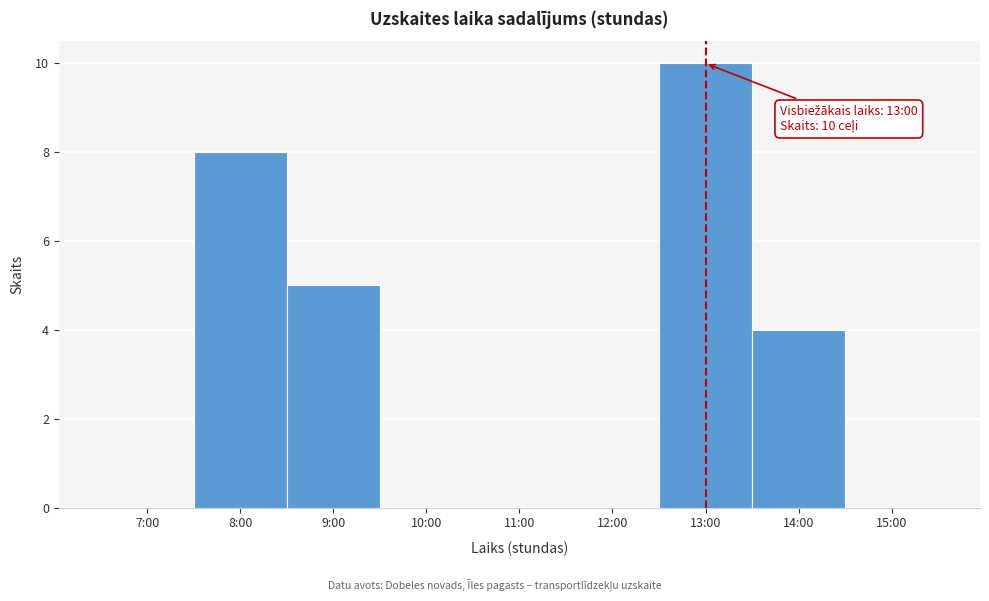

Reading left to right, list all the values displayed in this chart.

7:00=0	8:00=8	9:00=5	10:00=0	11:00=0	12:00=0	13:00=10	14:00=4	15:00=0